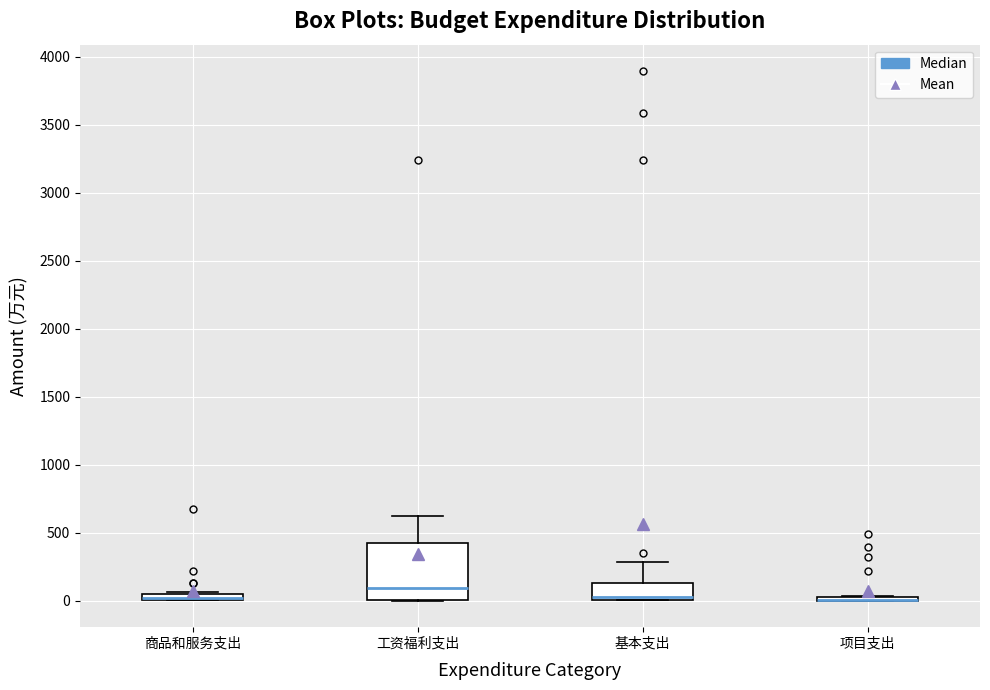

Which box is the tallest, from its lower edge to its upper edge?

工资福利支出